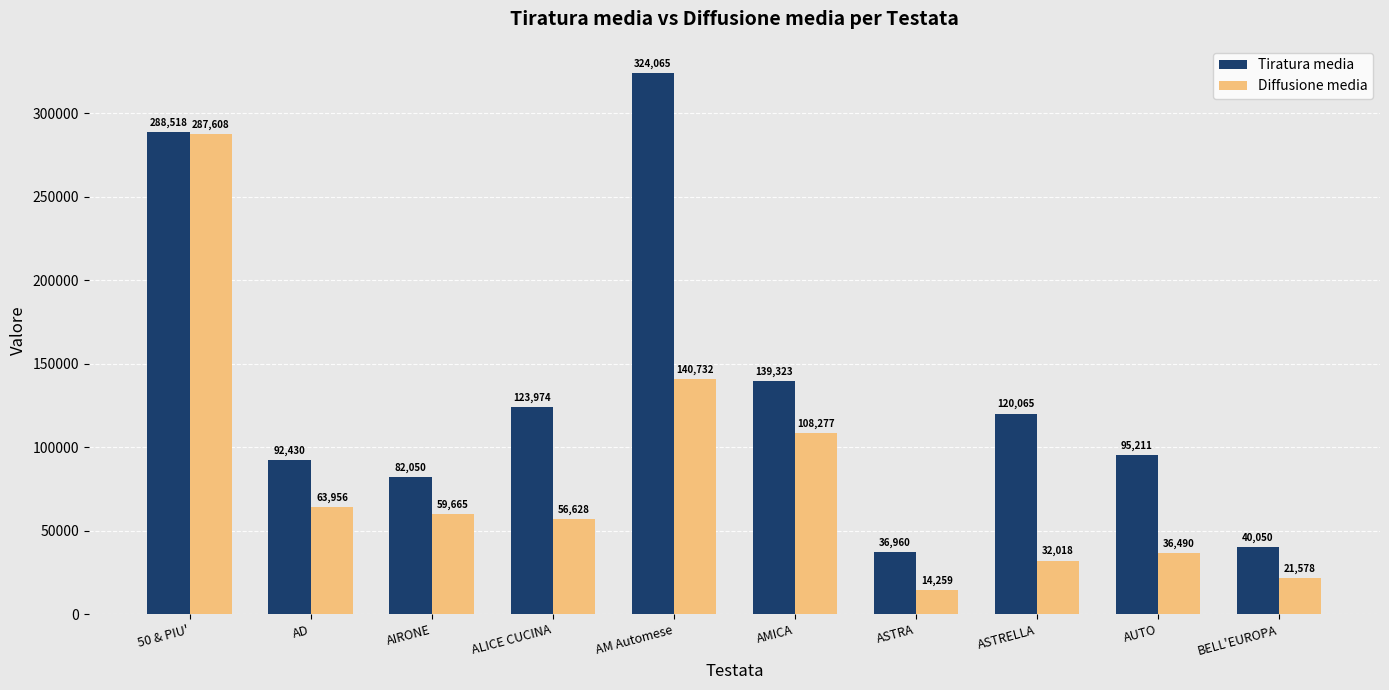

What is the spread (max minus min) of values at ASTRA?

22701